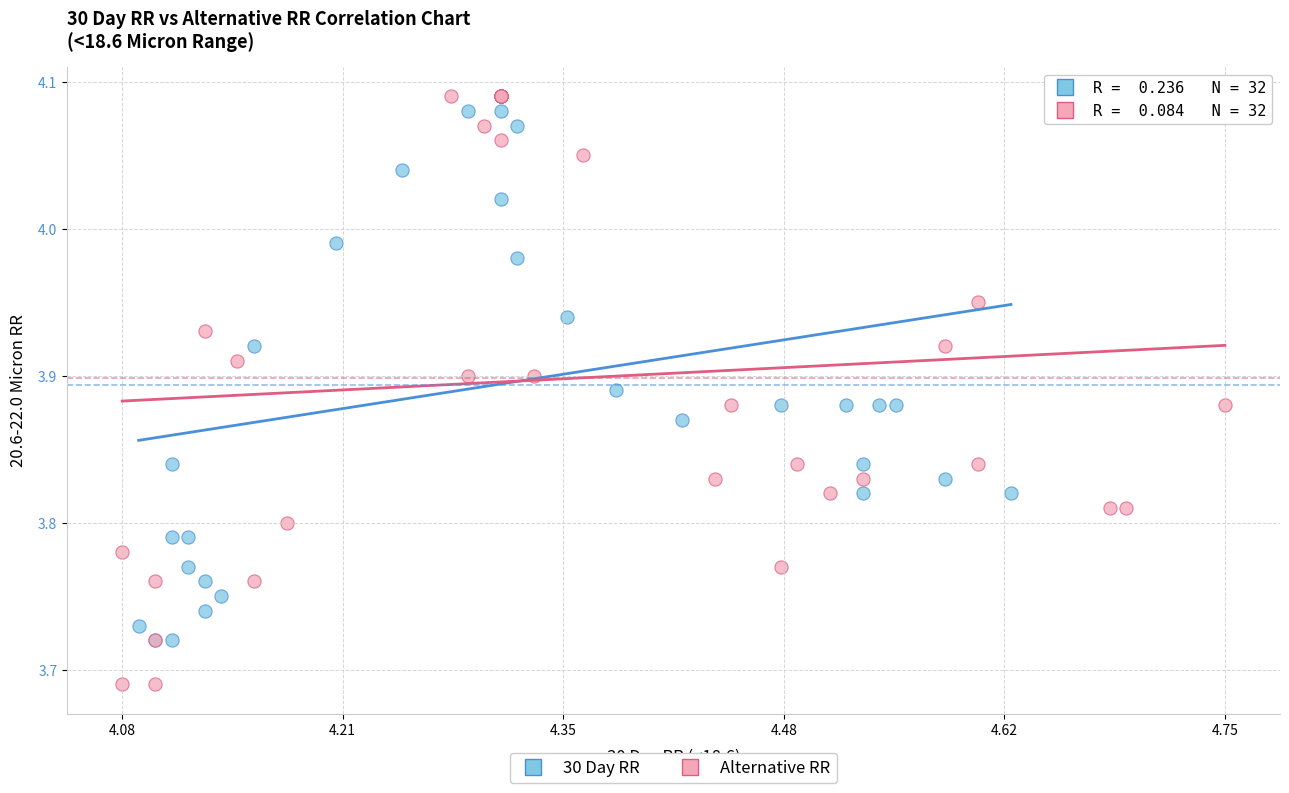

Which series contains the lowest Y value?

Alternative RR